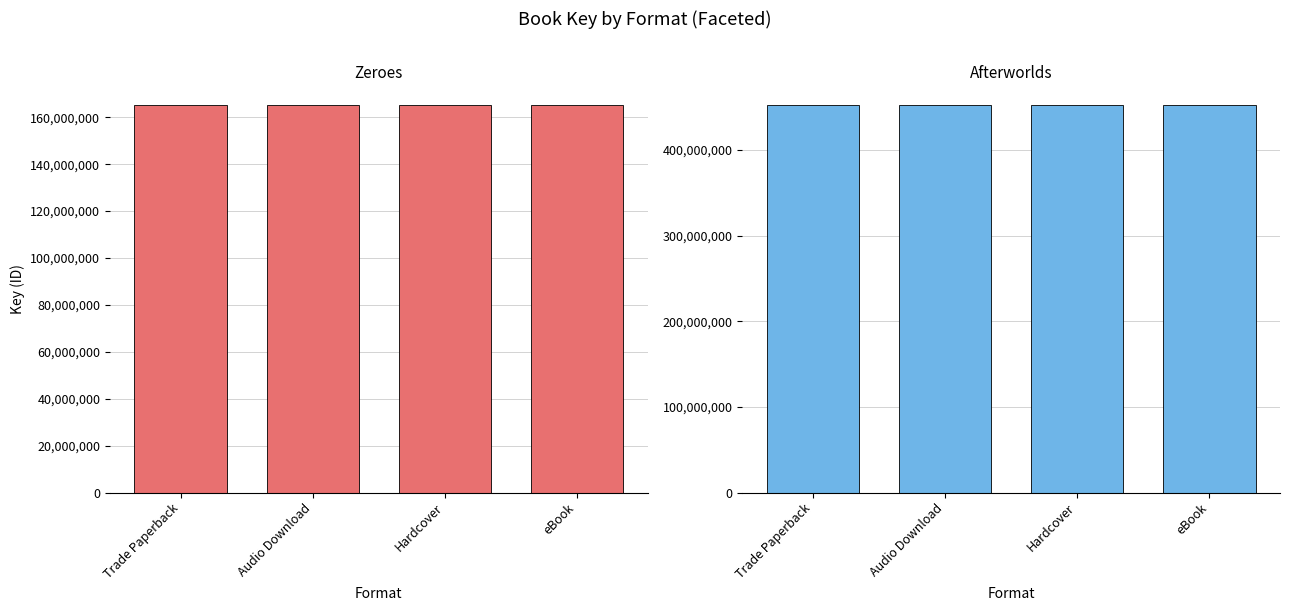

Which series has the widest spread of values?

Zeroes